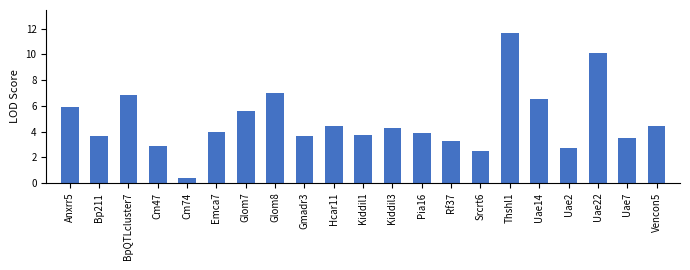

What position from the right is Kiddil1?

11